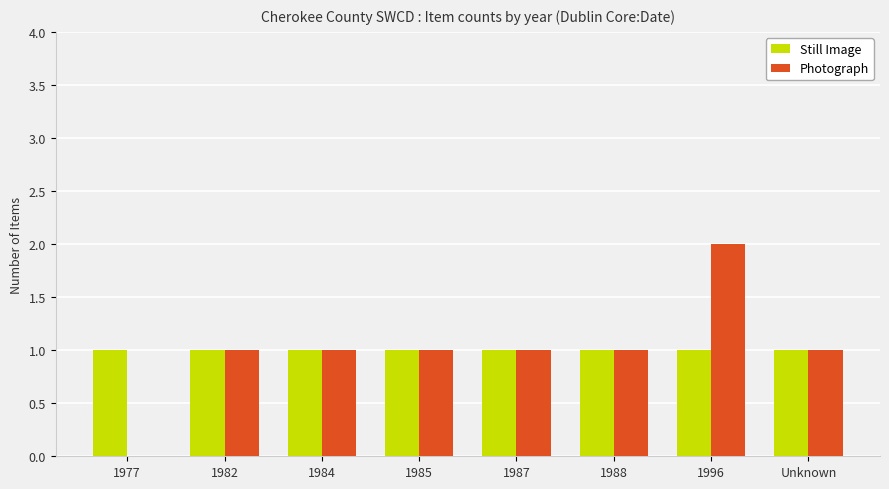

What is the sum of the Still Image values at 1985 and 1987?

2